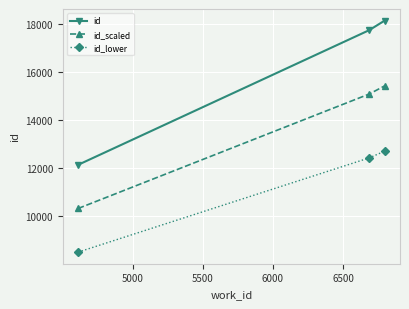

Which series has the largest range (max minus min)?

id